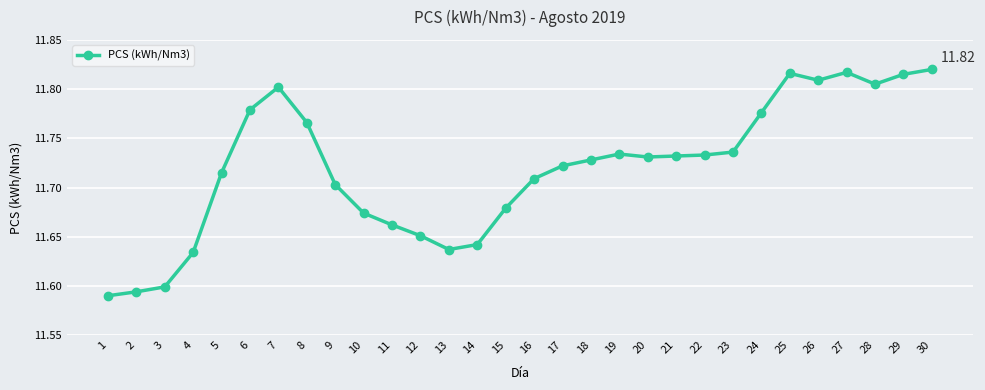

True or false: the data has more than 0 interior local peaks.

True